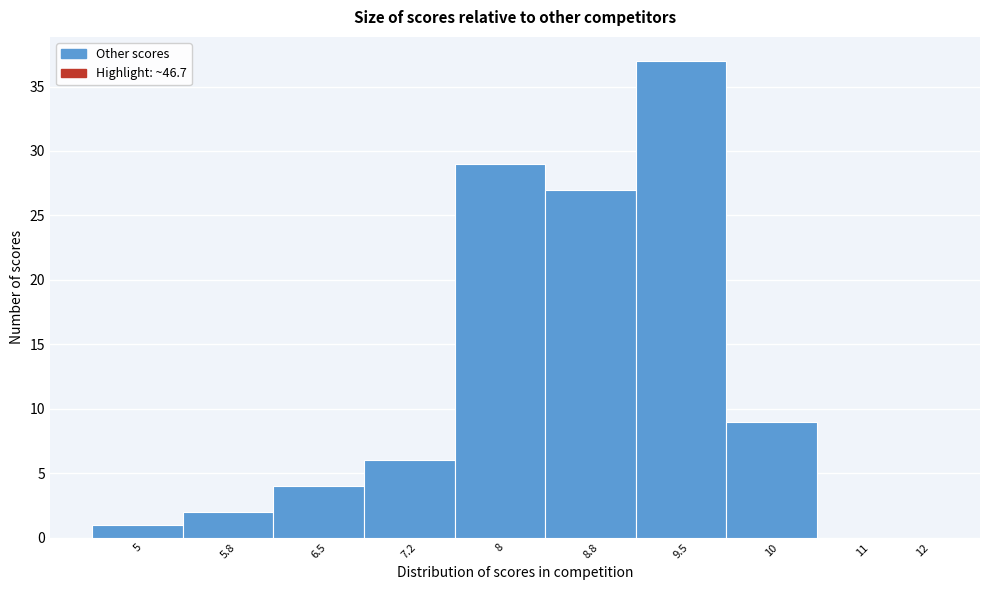

Reading left to right, list all the values displayed in this chart.

5=1	5.8=2	6.5=4	7.2=6	8=29	8.8=27	9.5=37	10=9	11=0	12=0